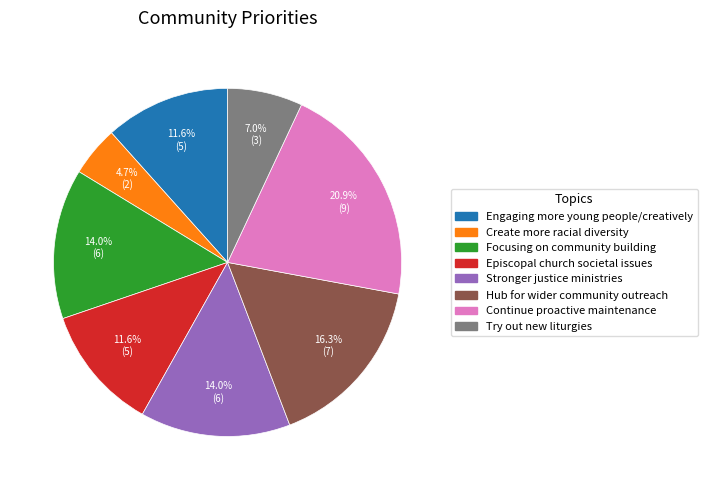

How many slices are in this pie chart?

8